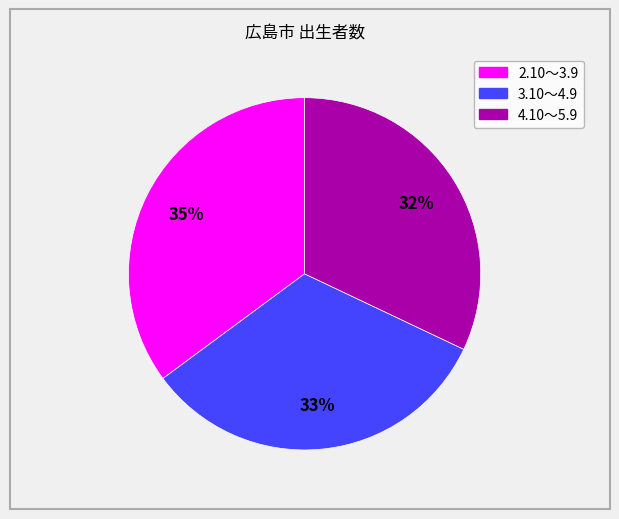

To the nearest percent, what is the combined percentage of 3.10～4.9 and 2.10～3.9?

68%